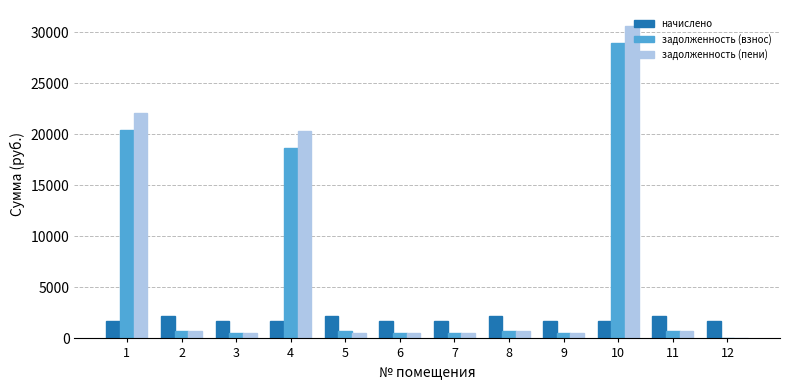

The value of начислено at 1 is 2777.9. True or false?

False